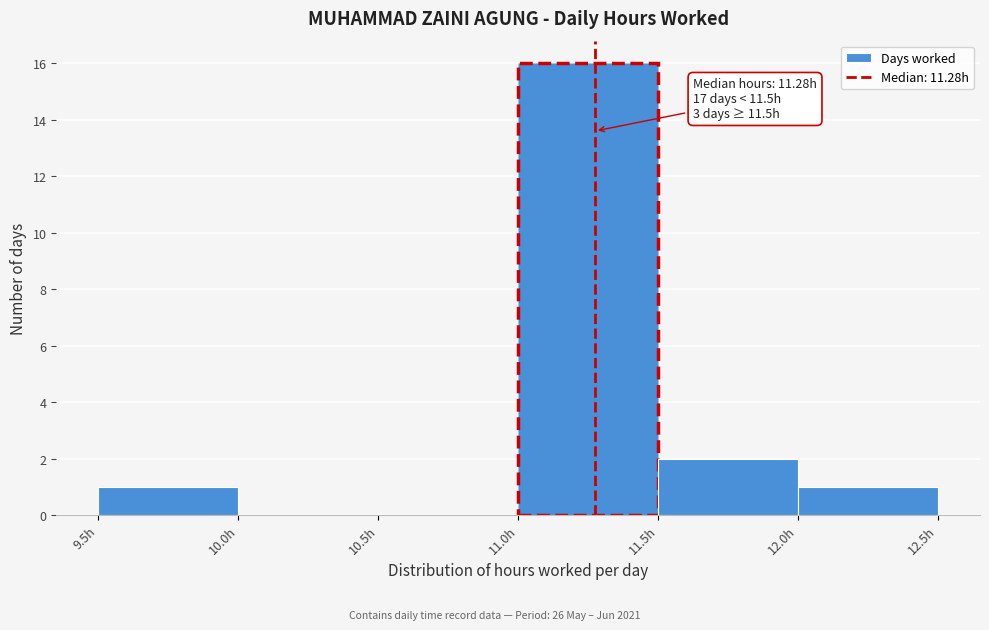

Over which range of the x-axis is the bar tallest?

11.0 to 11.5